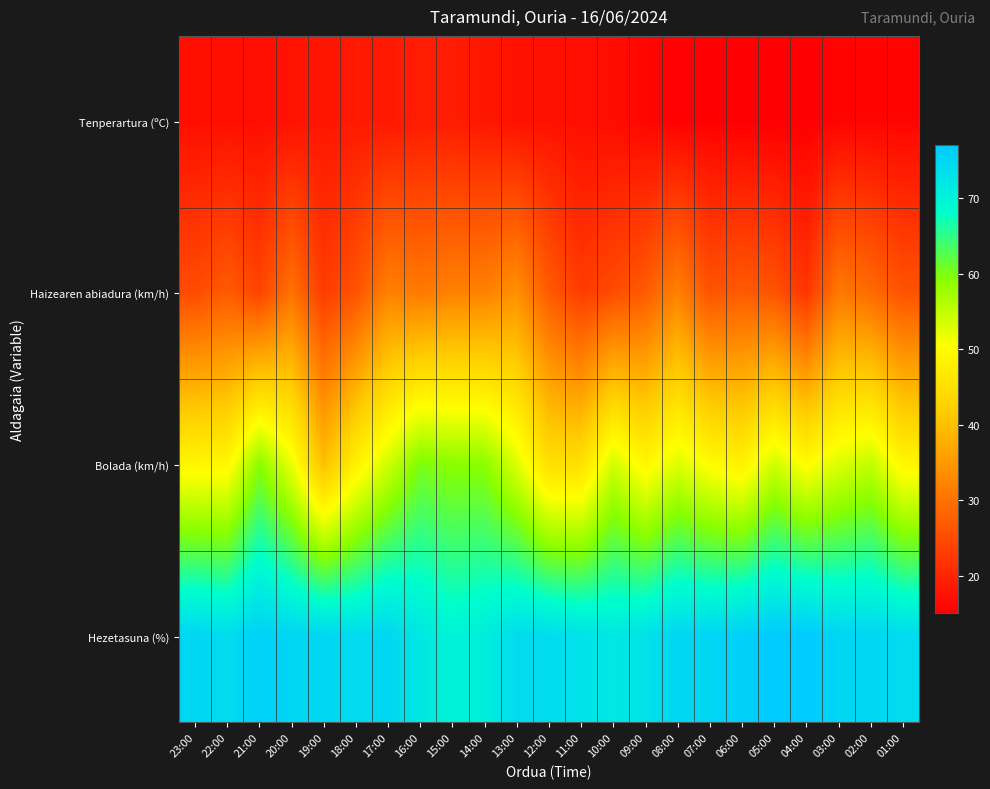

Which label corresponds to the smallest value in the chart?

06:00